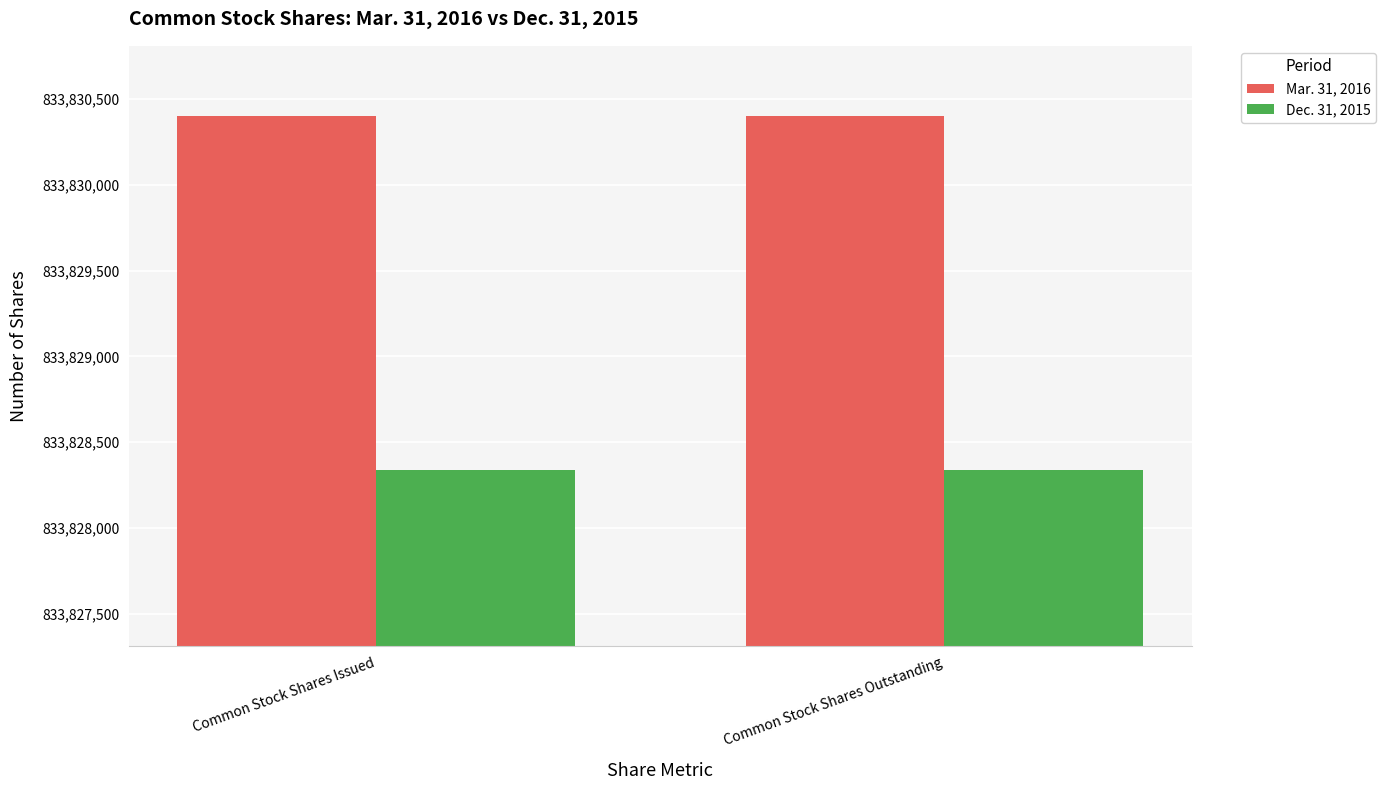

What is the minimum value for Dec. 31, 2015?

833828340